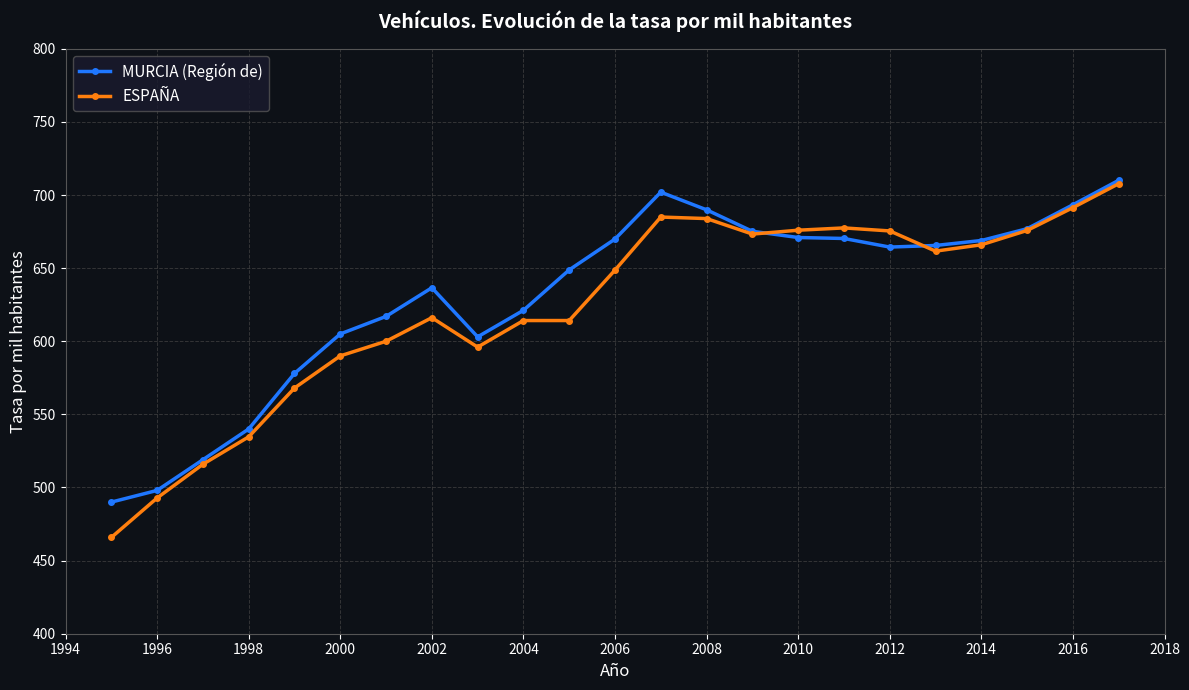

Which series has the widest spread of values?

ESPAÑA